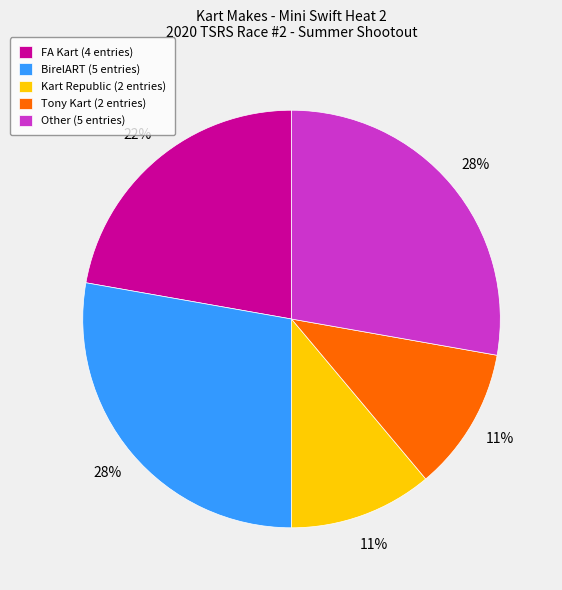

Approximately how many times larger is the value at BirelART (5 entries) compared to FA Kart (4 entries)?

1.3